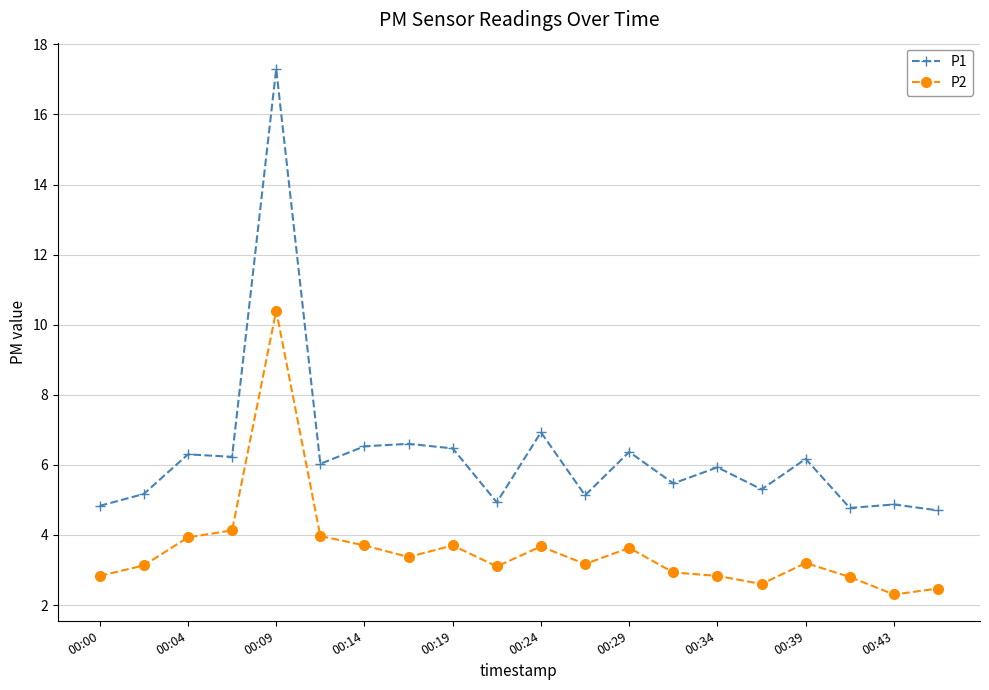

At how many categories does at least one series exceed 16?

1